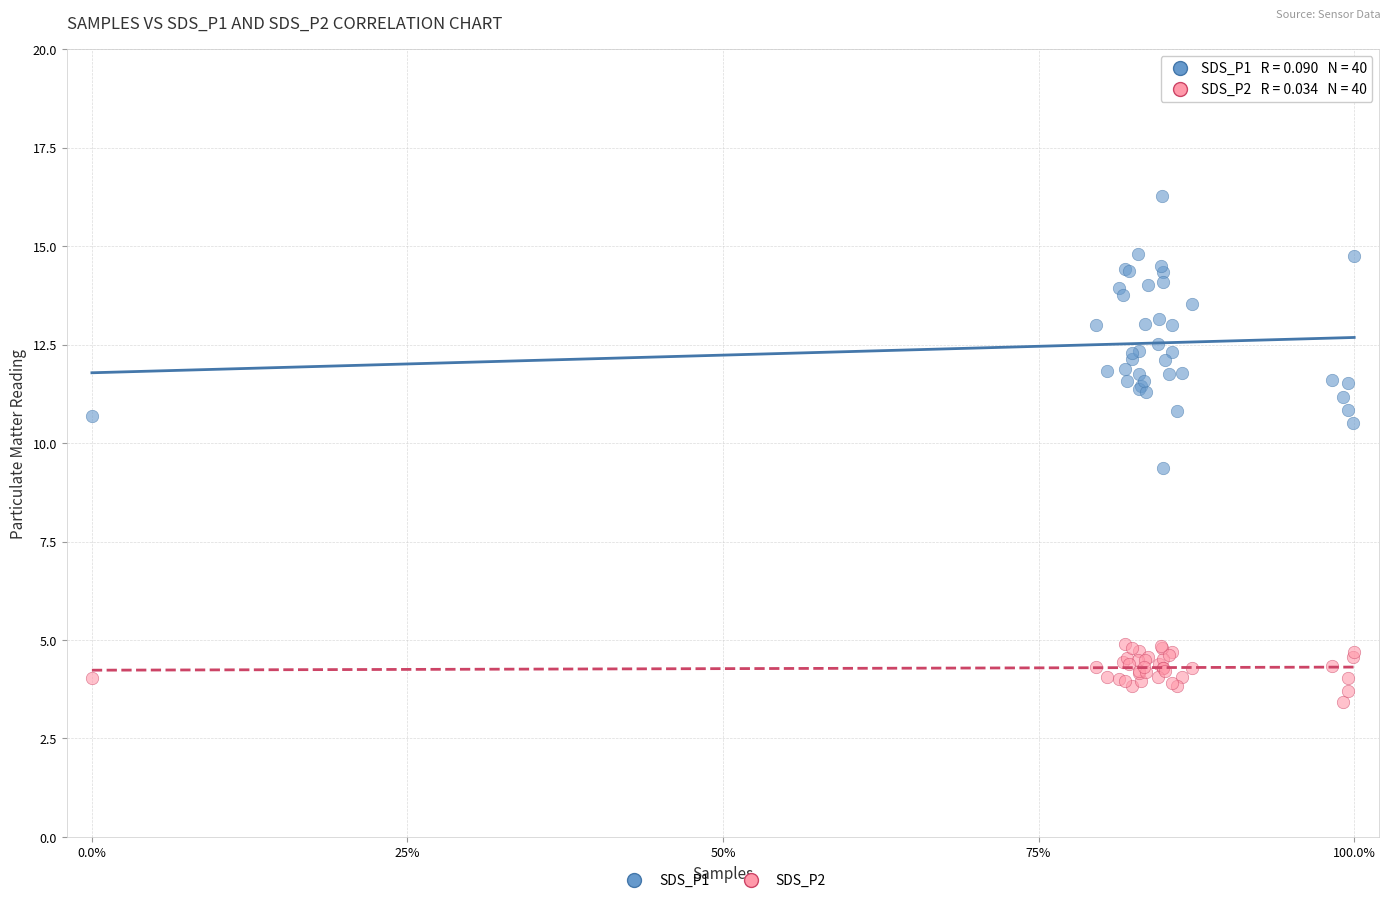

Which series contains the highest Y value?

SDS_P1